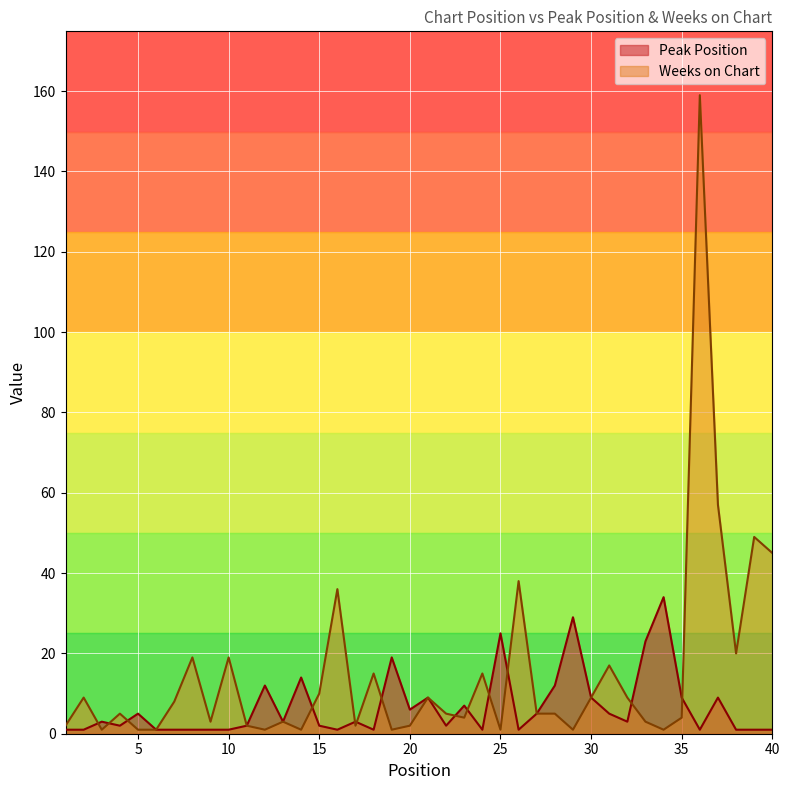

At 18, list the series in order from smallest to largest.

Peak Position, Weeks on Chart